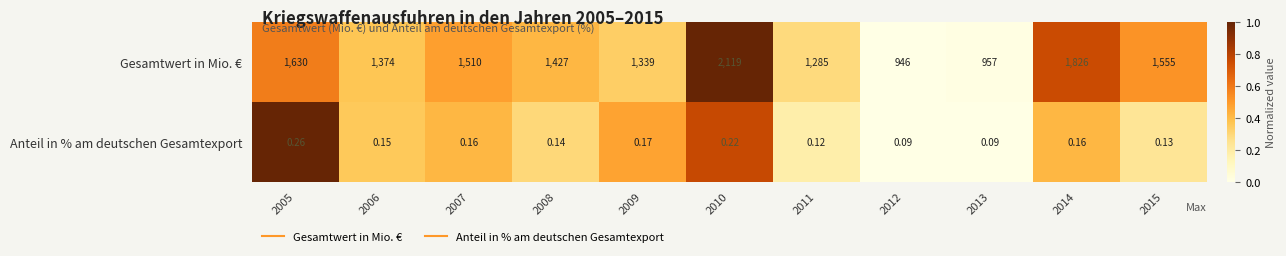

Which series has the largest total across all categories?

Gesamtwert in Mio. €